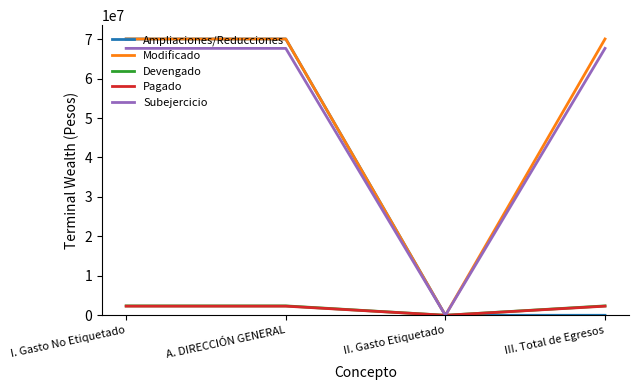

What value does the Pagado series have at A. DIRECCIÓN GENERAL?

2316613.2